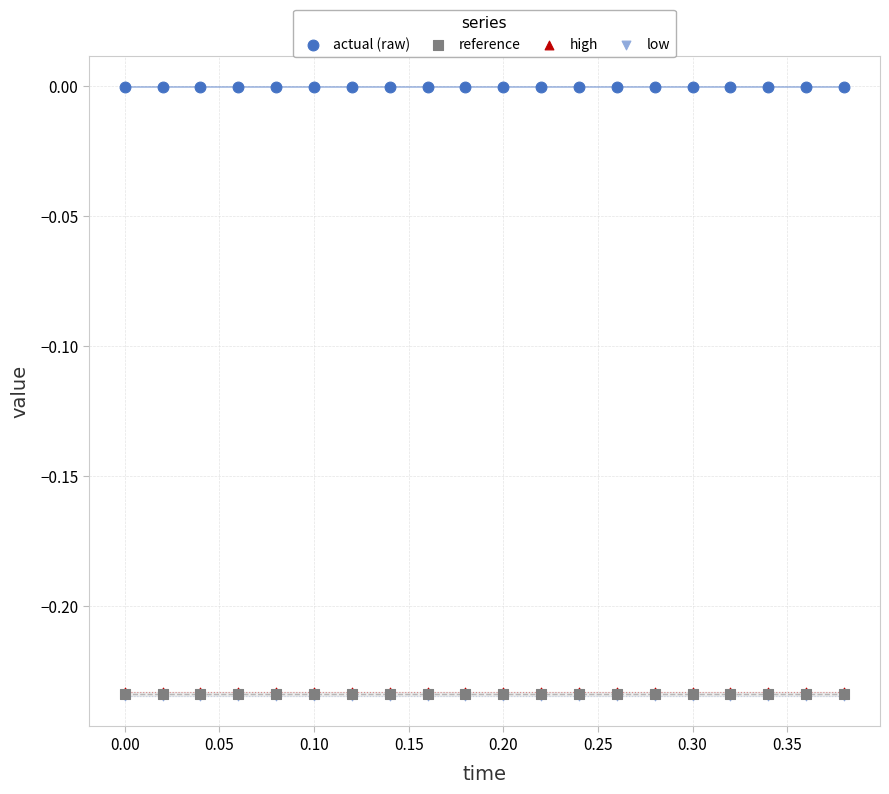

What are all the series names shown in the legend?

actual (raw), reference, high, low